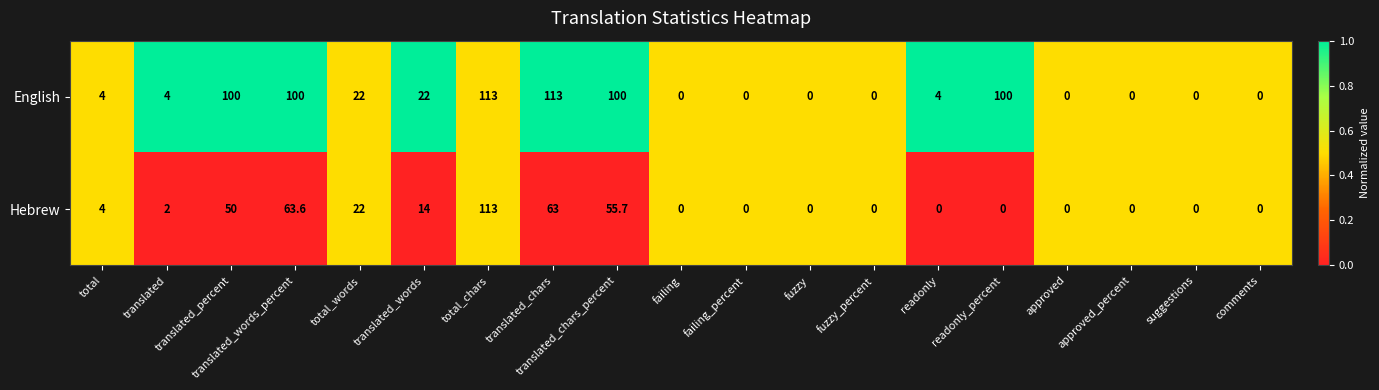

How many data points does each series have?

19